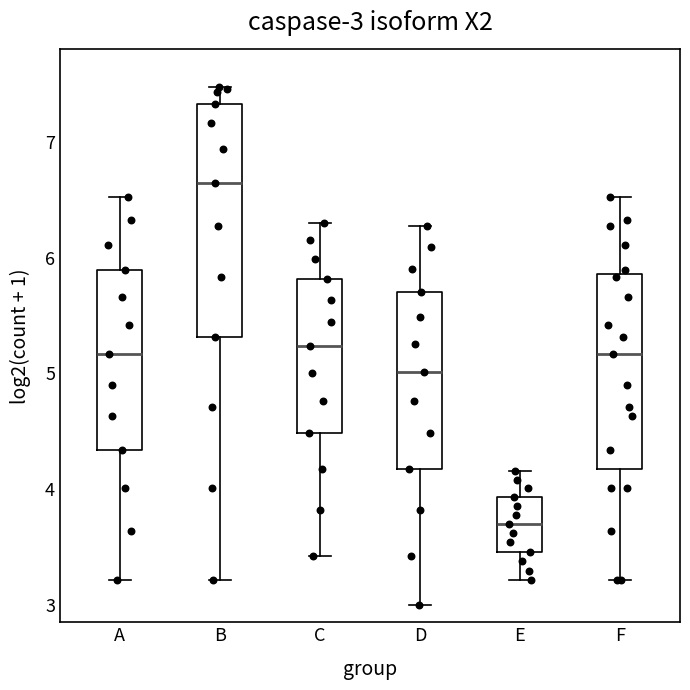

Which box has the lowest median line?

E